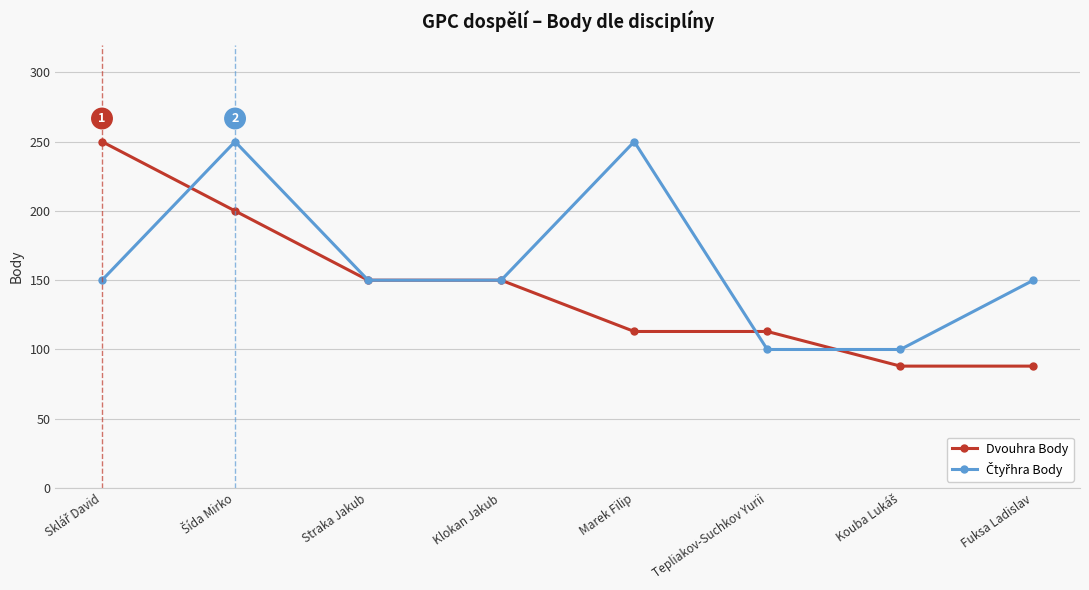

What is the label of the 6th point from the right?

Straka Jakub